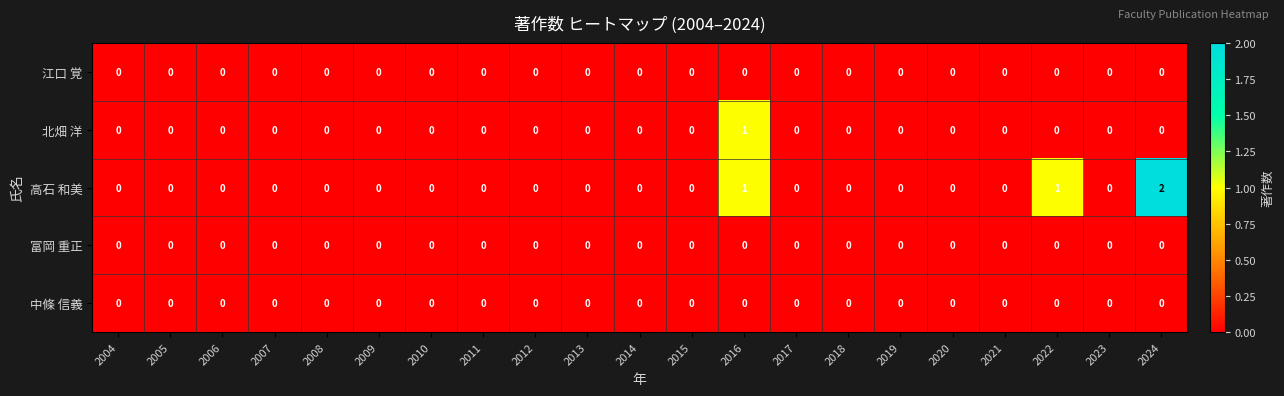

How many 高石 和美 values are between 0 and 1?

20